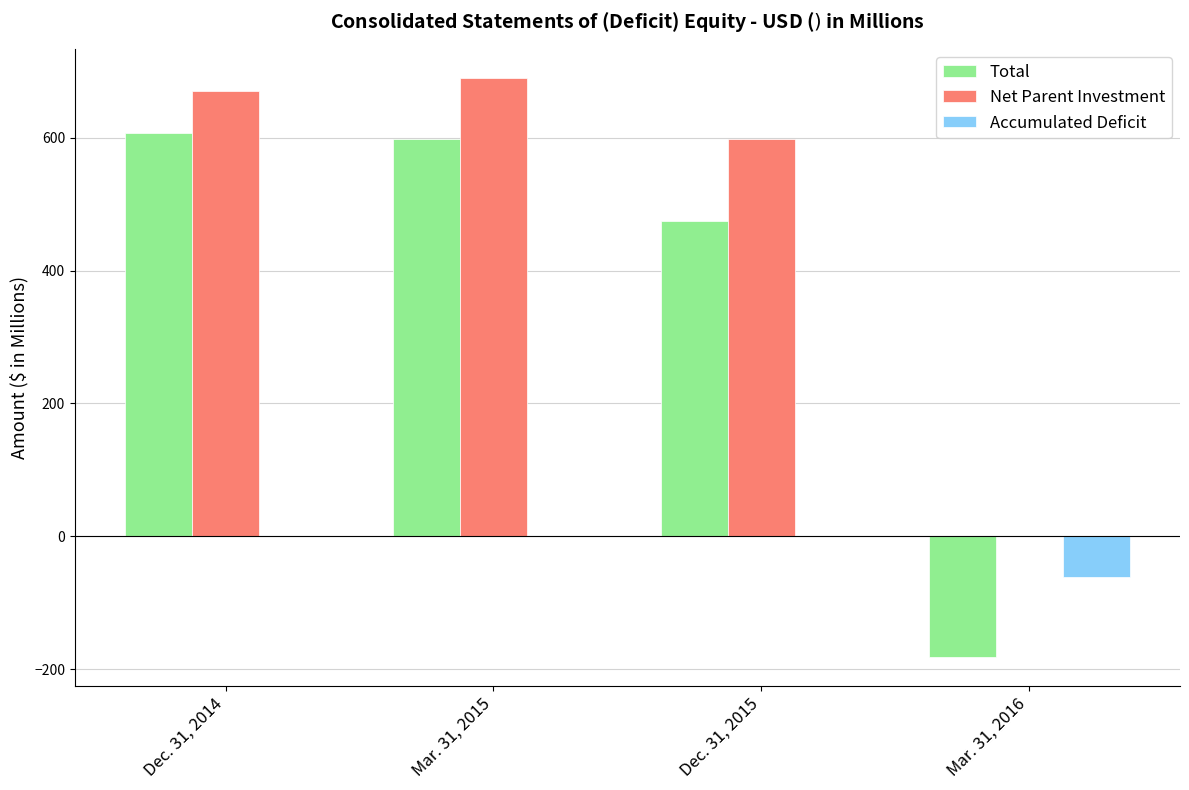

What is the sum of the Net Parent Investment values at Mar. 31, 2015 and Mar. 31, 2016?

690.4